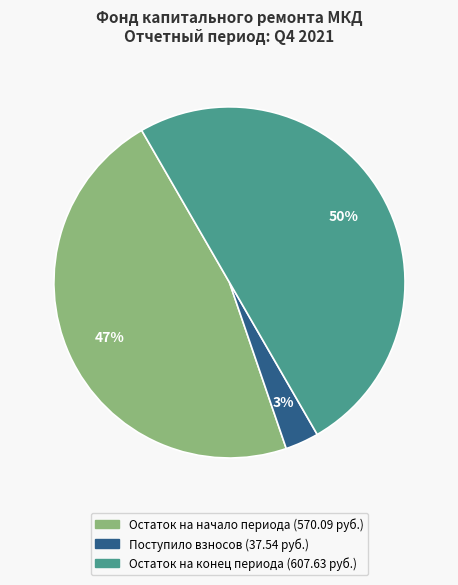

To the nearest percent, what is the average slice percentage?

33%